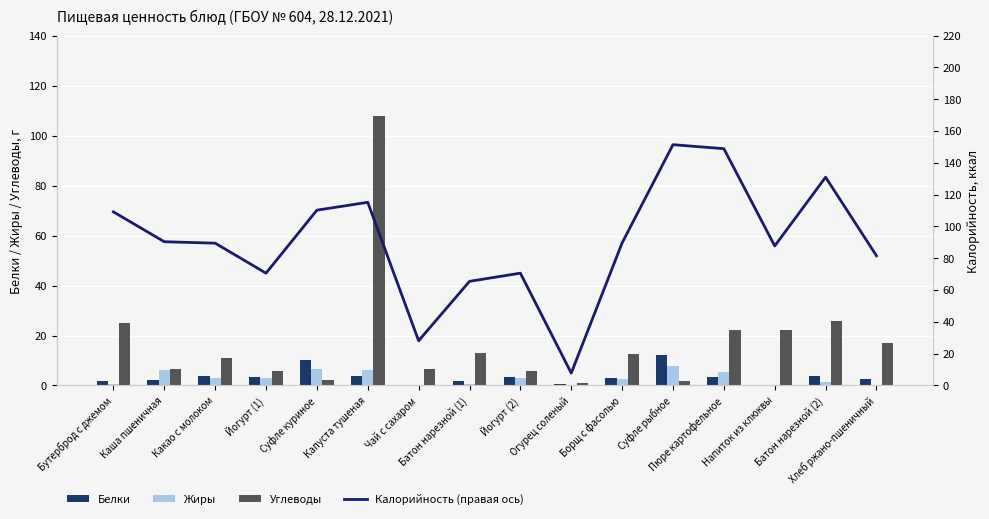

What is the label of the 1st bar from the right?

Хлеб ржано-пшеничный